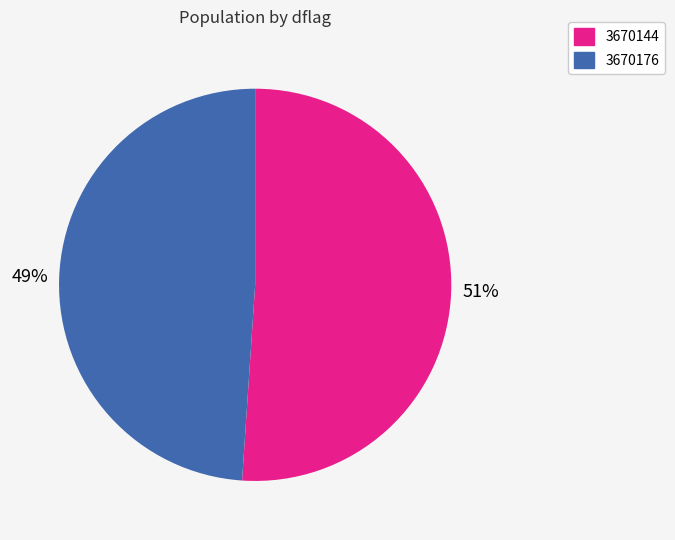

Which category has the smallest portion of the pie?

3670176